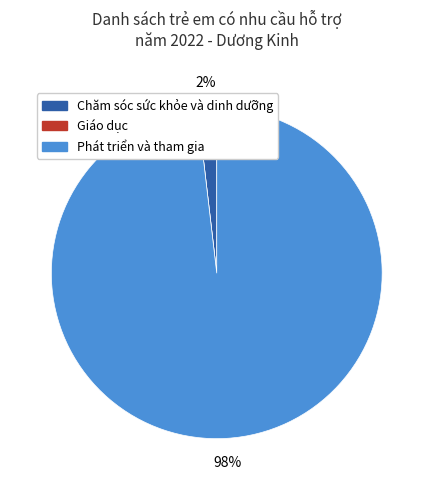

Is it true that Phát triển và tham gia is 92% of the pie?

False